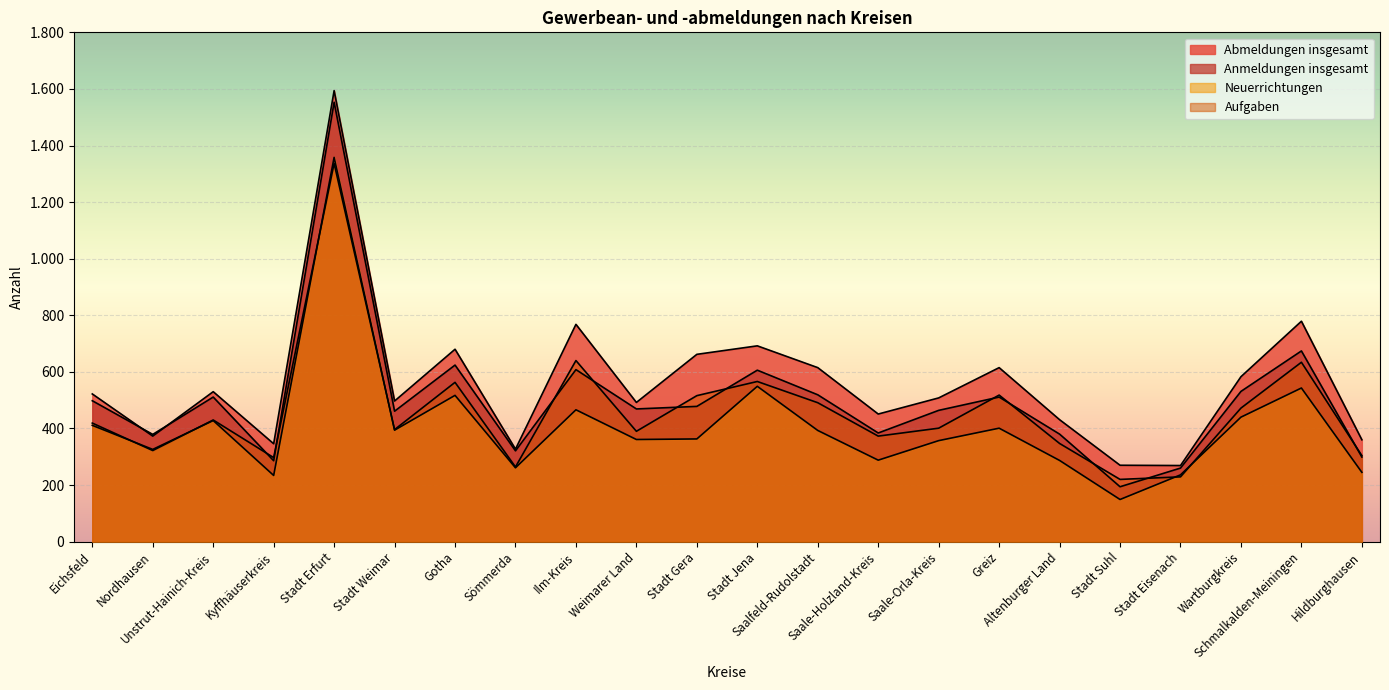

How many interior local valleys does the Abmeldungen insgesamt series have?

7